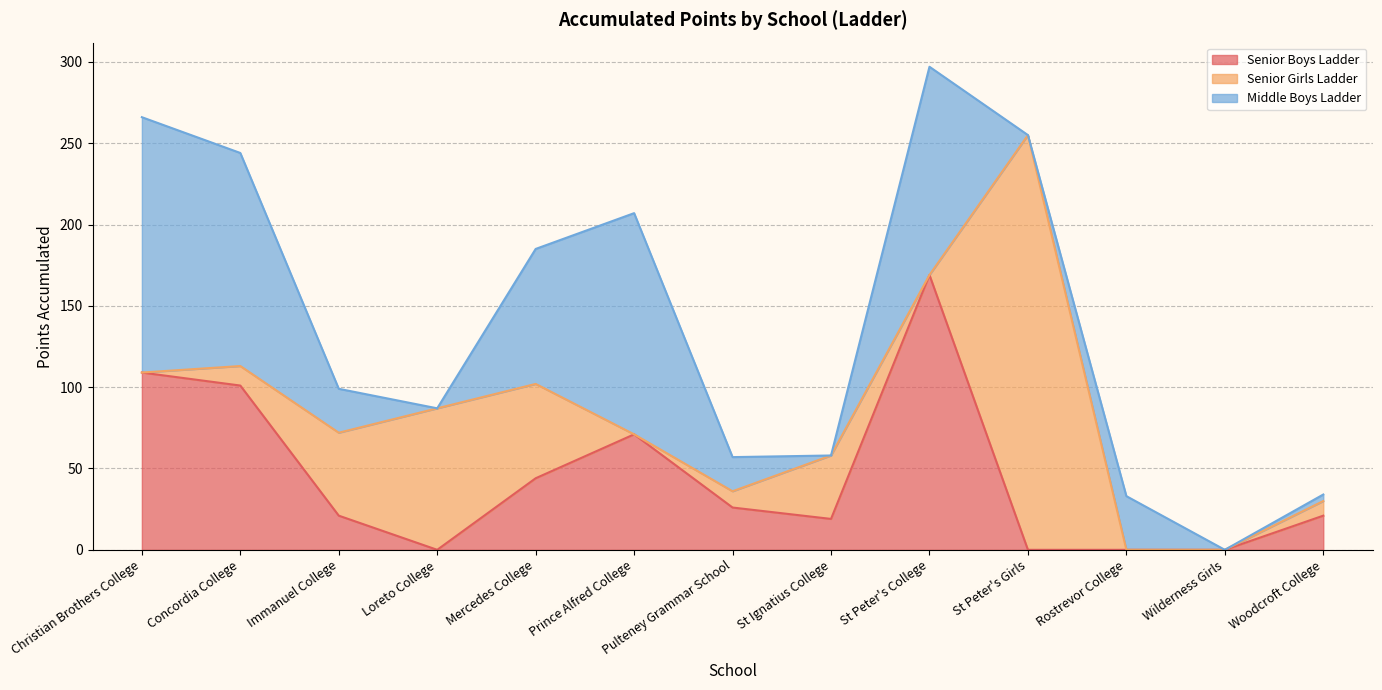

Does the chart have visible grid lines?

Yes